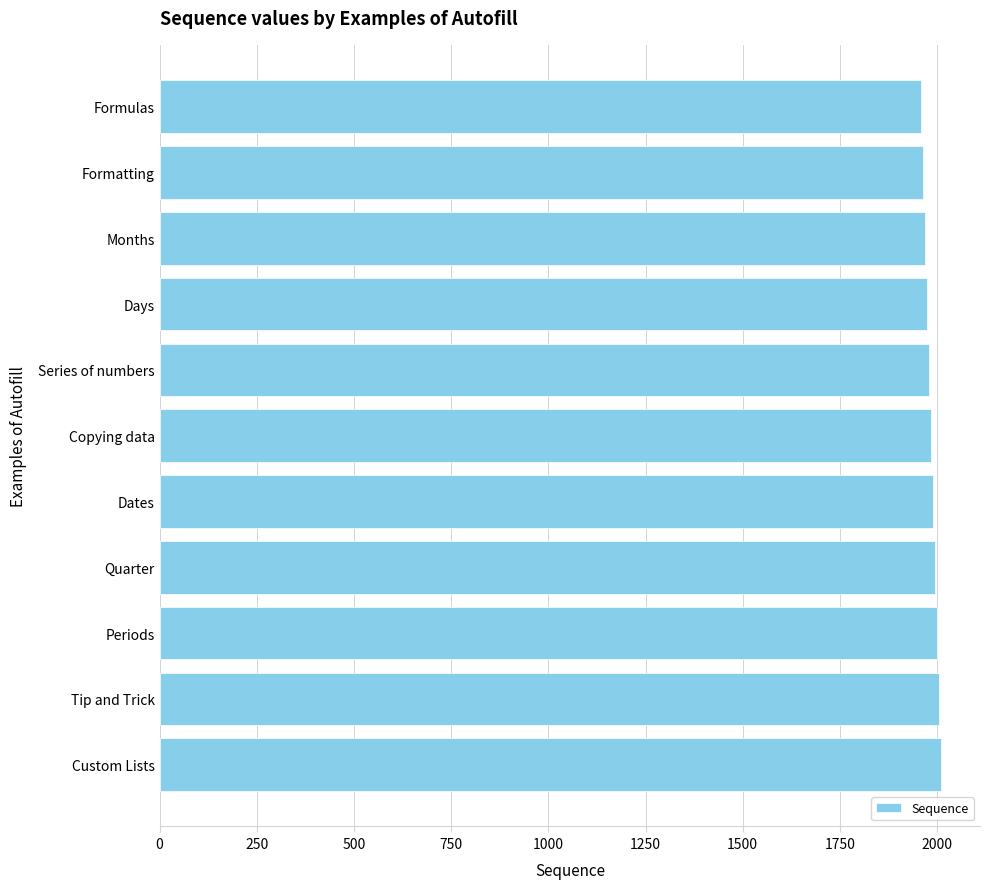

What is the greatest value displayed?

2010